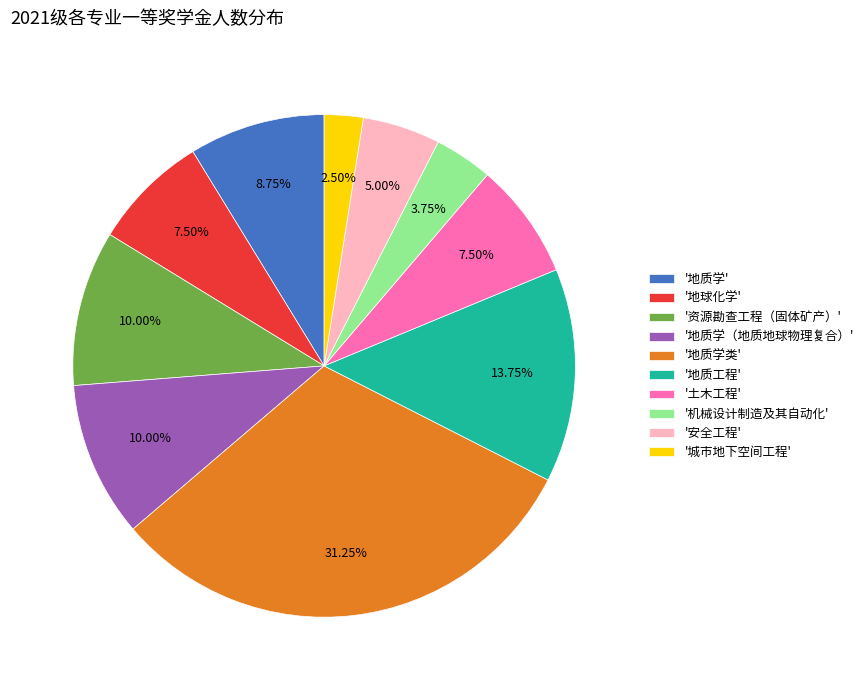

How many slices are in this pie chart?

10